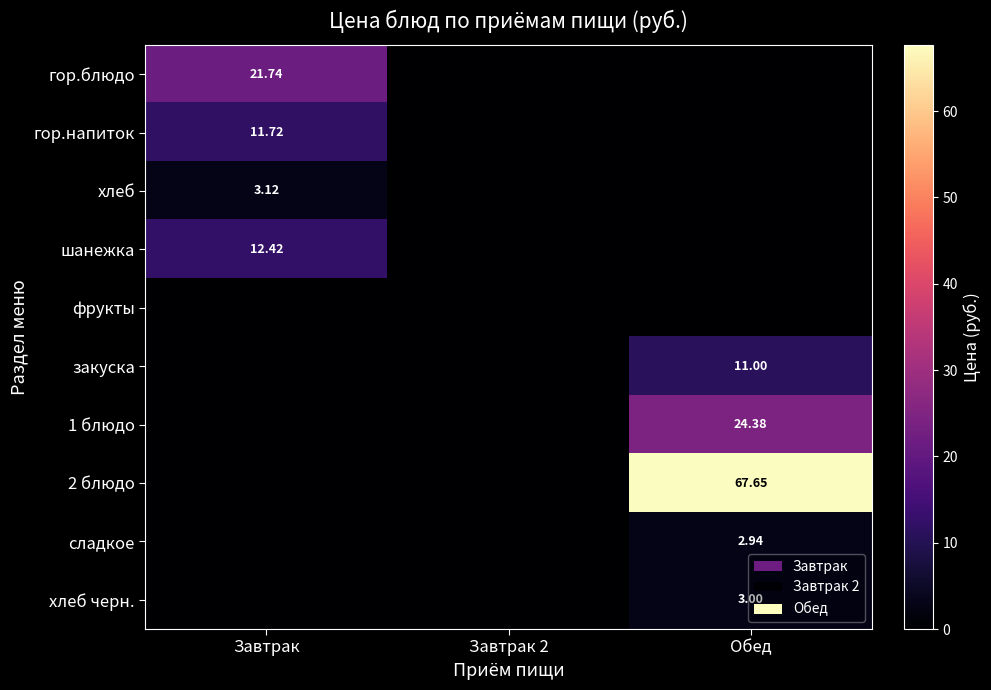

Which series has the largest total across all categories?

2 блюдо